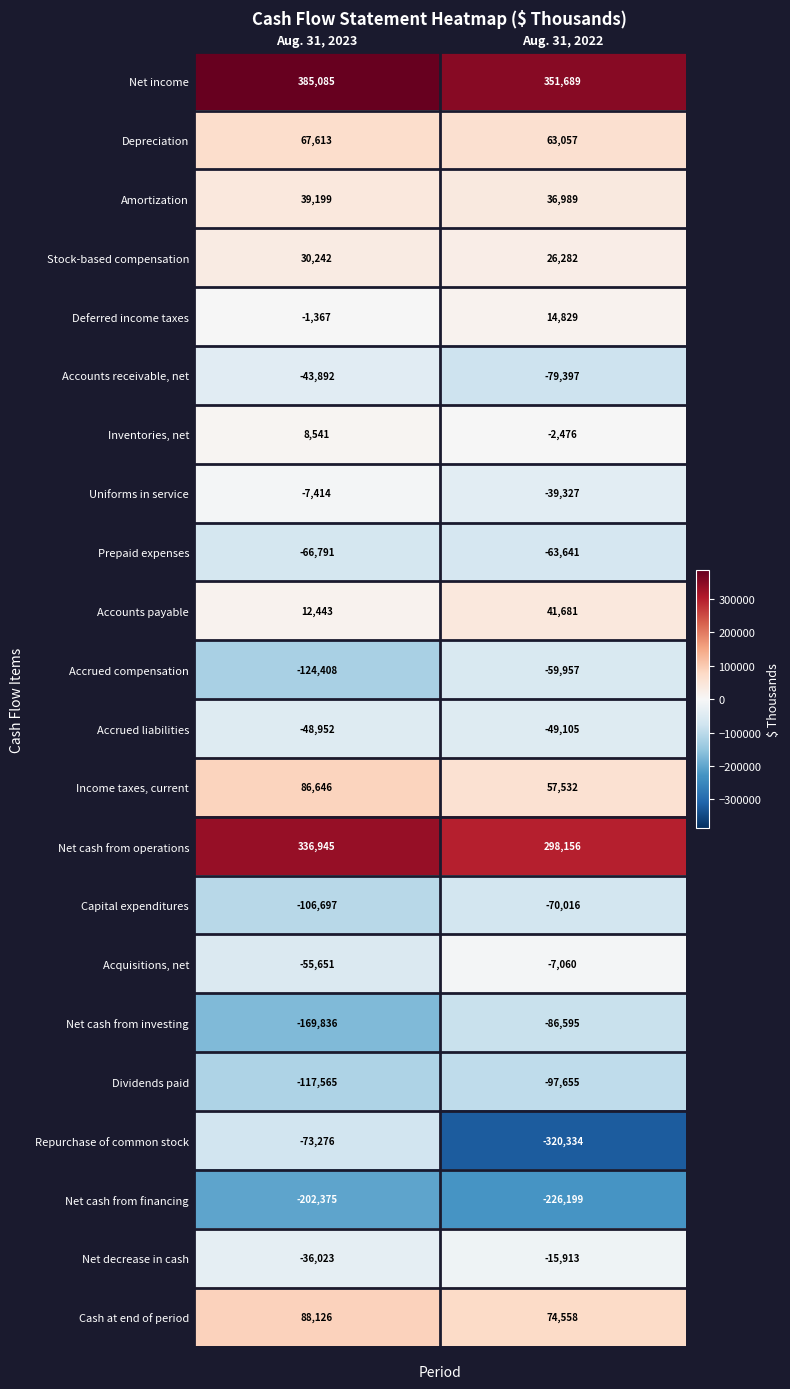

What is the sum of the Uniforms in service values at Aug. 31, 2022 and Aug. 31, 2023?

-46741